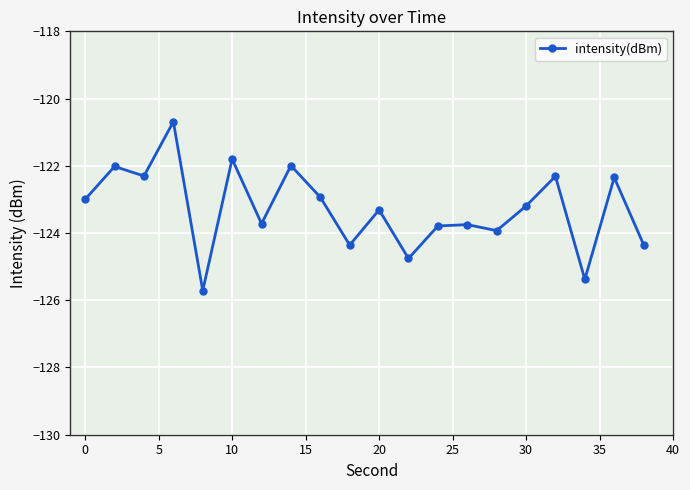

What is the value of the 19th point from the left?

-122.3